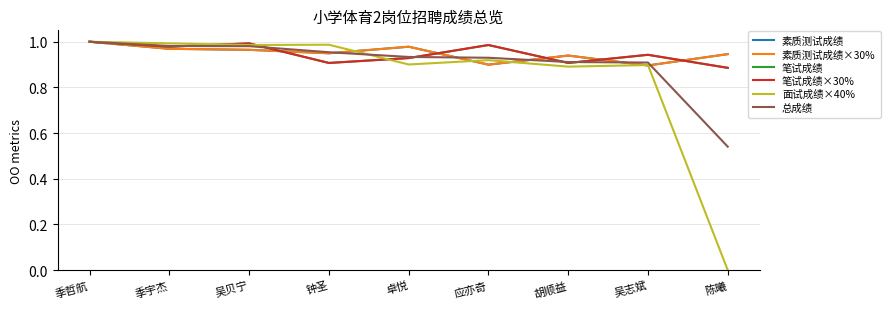

Is this an area chart (filled region under the line)?

No